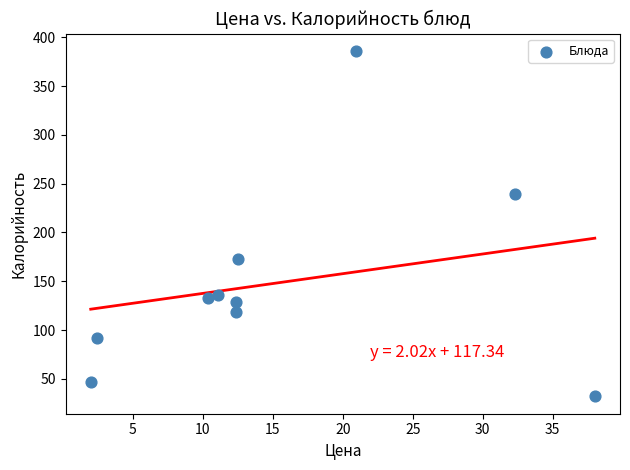

What Y value in the scatter plot is closest to 209?

239.0